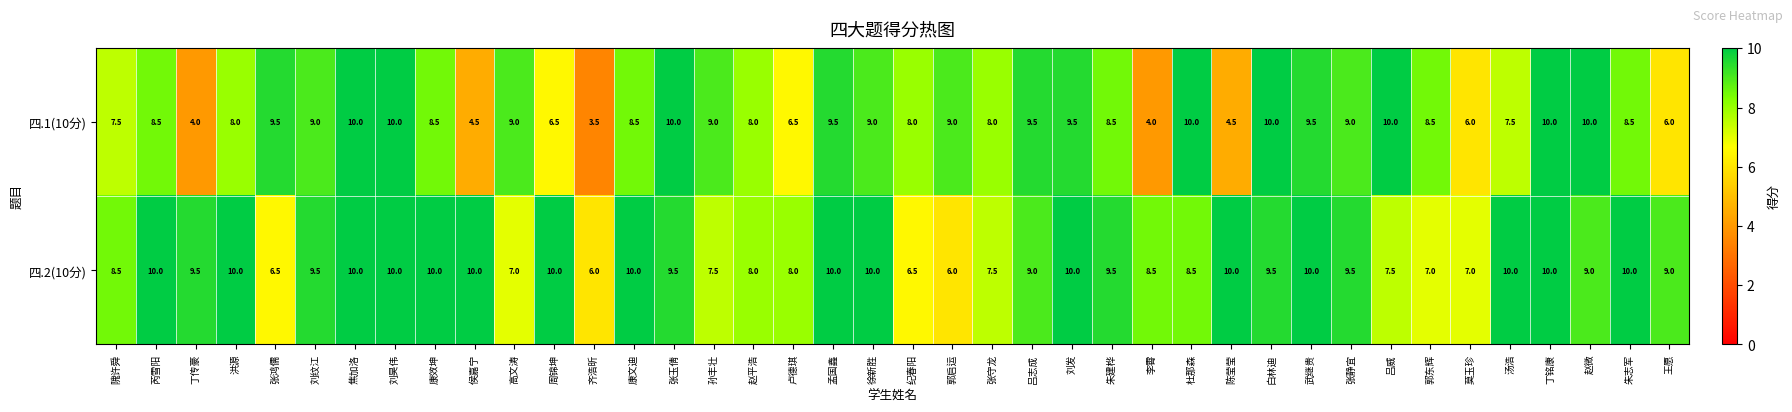

Where does the 四.2(10分) series first go above 9?

芮雪阳